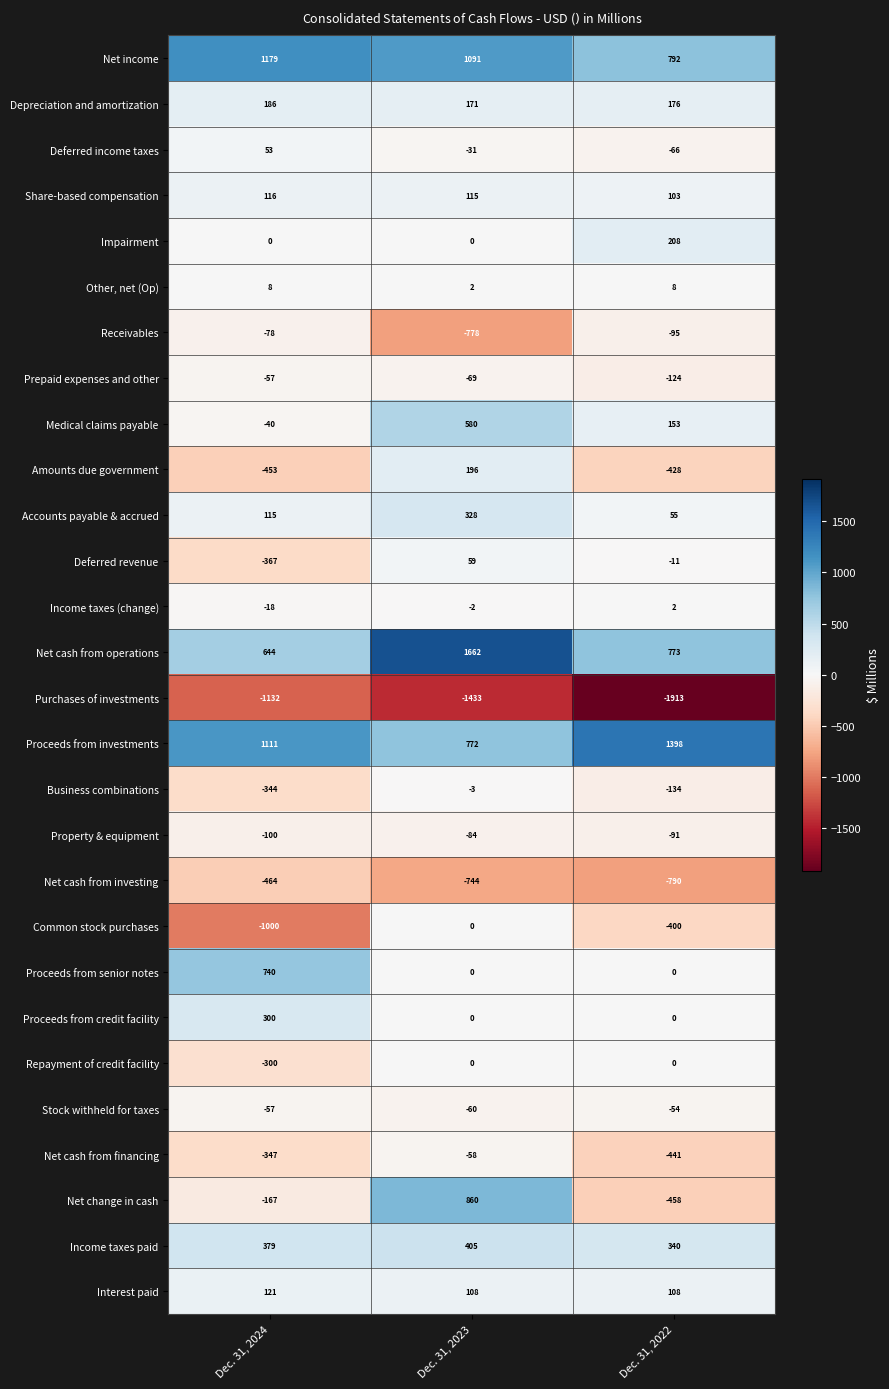

At which label does Net cash from financing first exceed -347?

Dec. 31, 2023